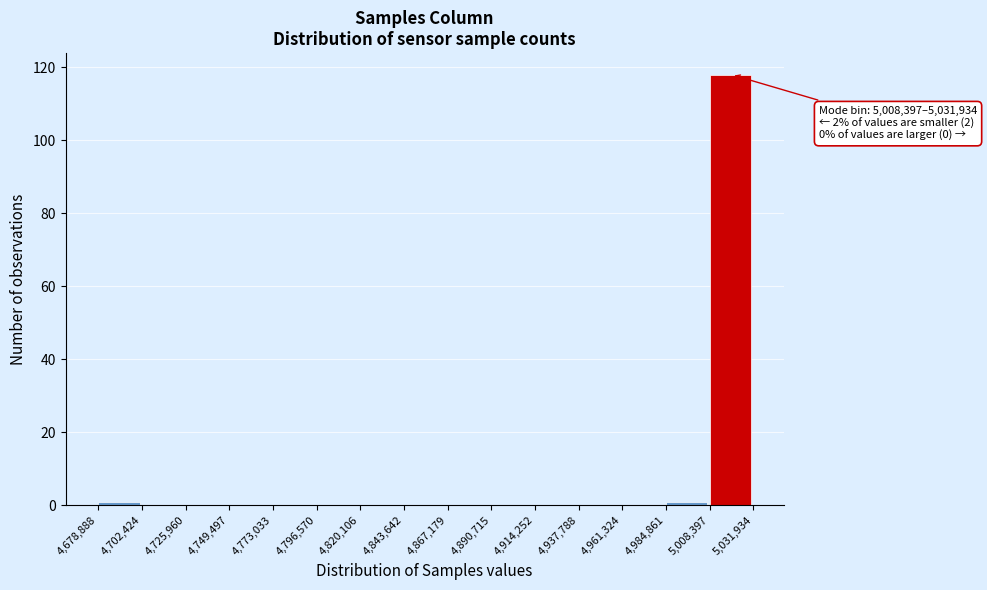

Which range on the x-axis has the tallest bar?

5,008,397 to 5,031,934